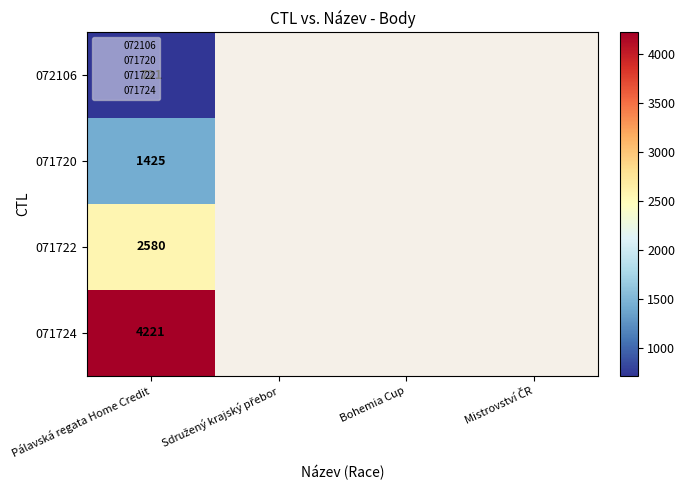

Which series has the widest spread of values?

072106